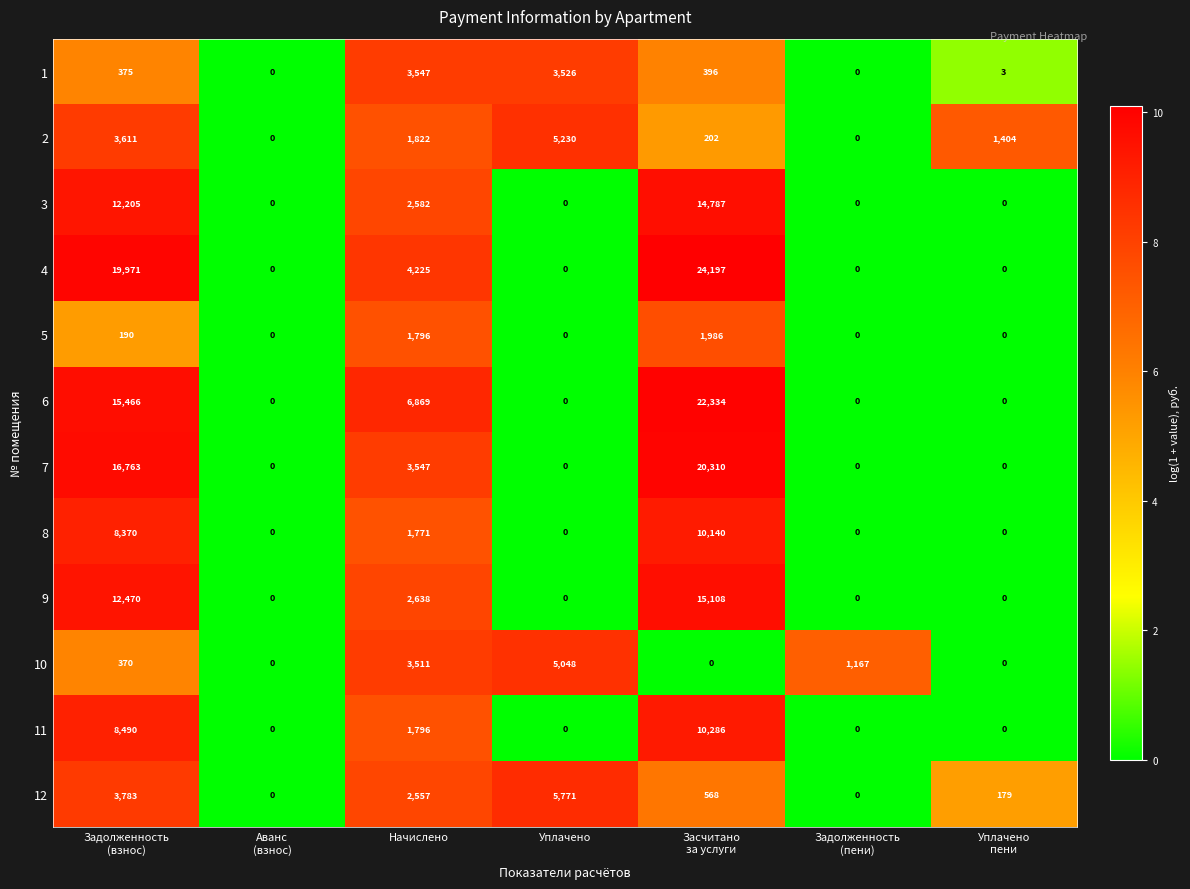

Which series changed the most between Задолженность
(пени) and Уплачено
пени?

2